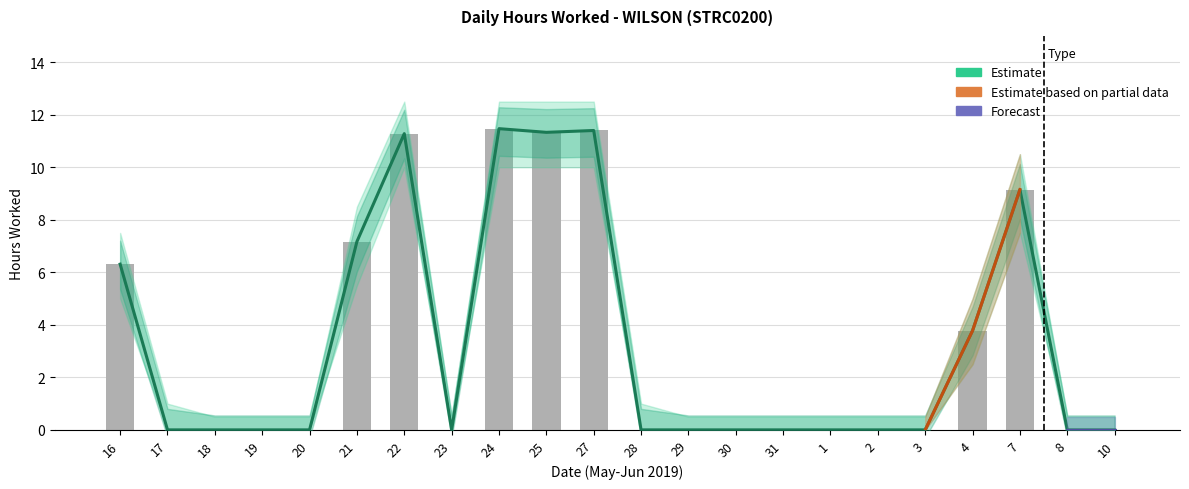

Rank the categories by value from highest to lowest.

24, 27, 25, 22, 7, 21, 16, 4, 17, 18, 19, 20, 23, 28, 29, 30, 31, 1, 2, 3, 8, 10